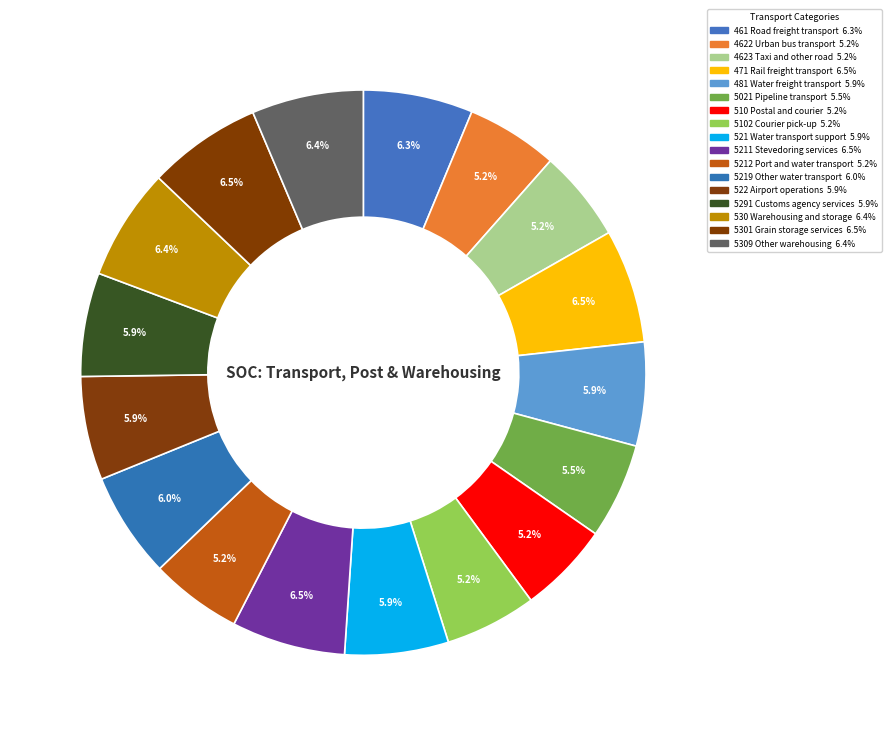

Does 5211 Stevedoring services represent more than half of the total?

No